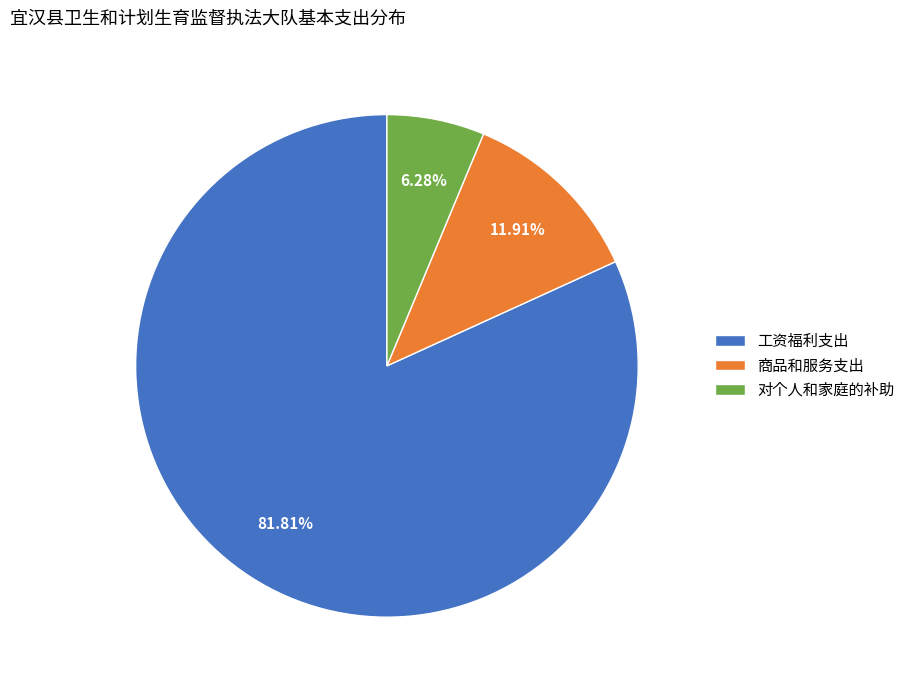

Which slice is the smallest?

对个人和家庭的补助